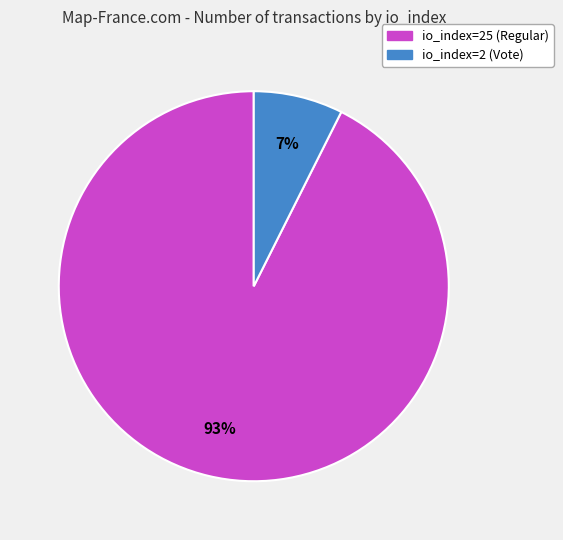

Rank the categories by value from lowest to highest.

io_index=2 (Vote), io_index=25 (Regular)